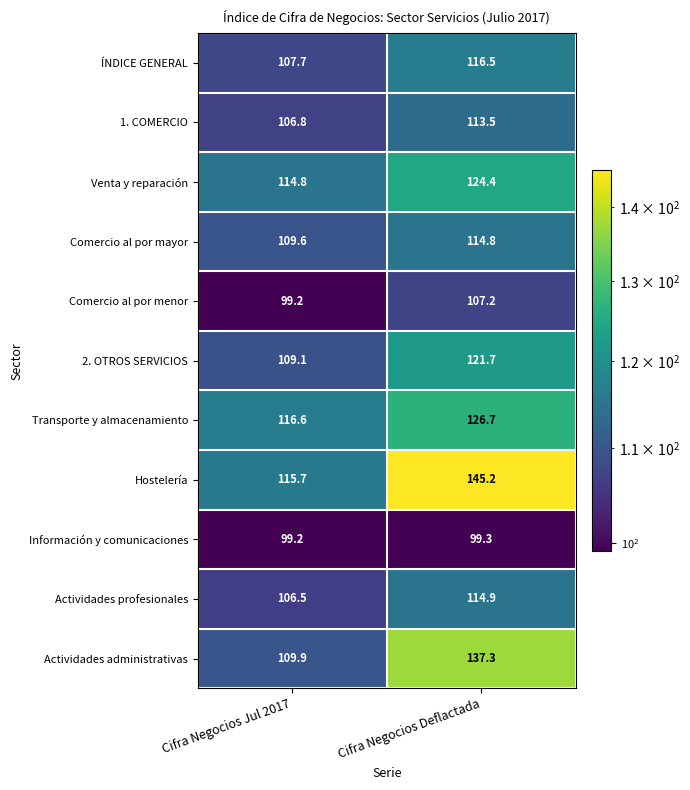

Which series has the widest spread of values?

Hostelería